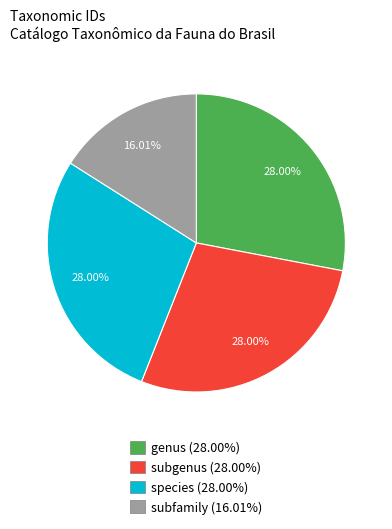

Does subgenus (28.00%) represent more than half of the total?

No